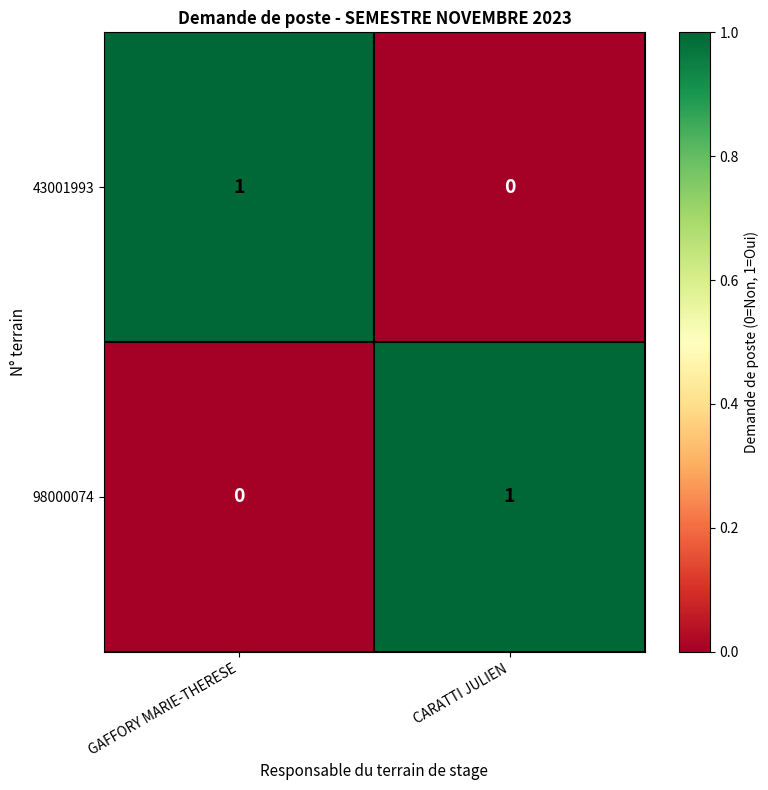

How many data points in 98000074 are less than 1?

1